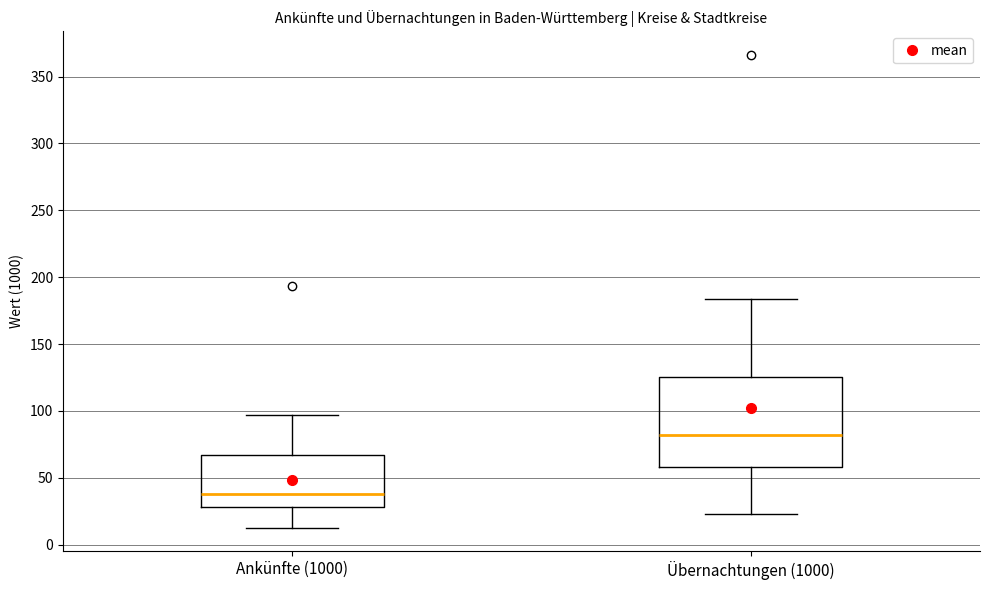

Reading left to right, transcribe this box plot: for each box, give where its median line is, the range the box spans, and where its two whiskers end, as read against the y-axis. The values are not printed on the chart, so give them approximately, as read against the axis.

Ankünfte (1000): median 40, box 30 to 65, whiskers 15 to 95
Übernachtungen (1000): median 80, box 60 to 125, whiskers 25 to 185